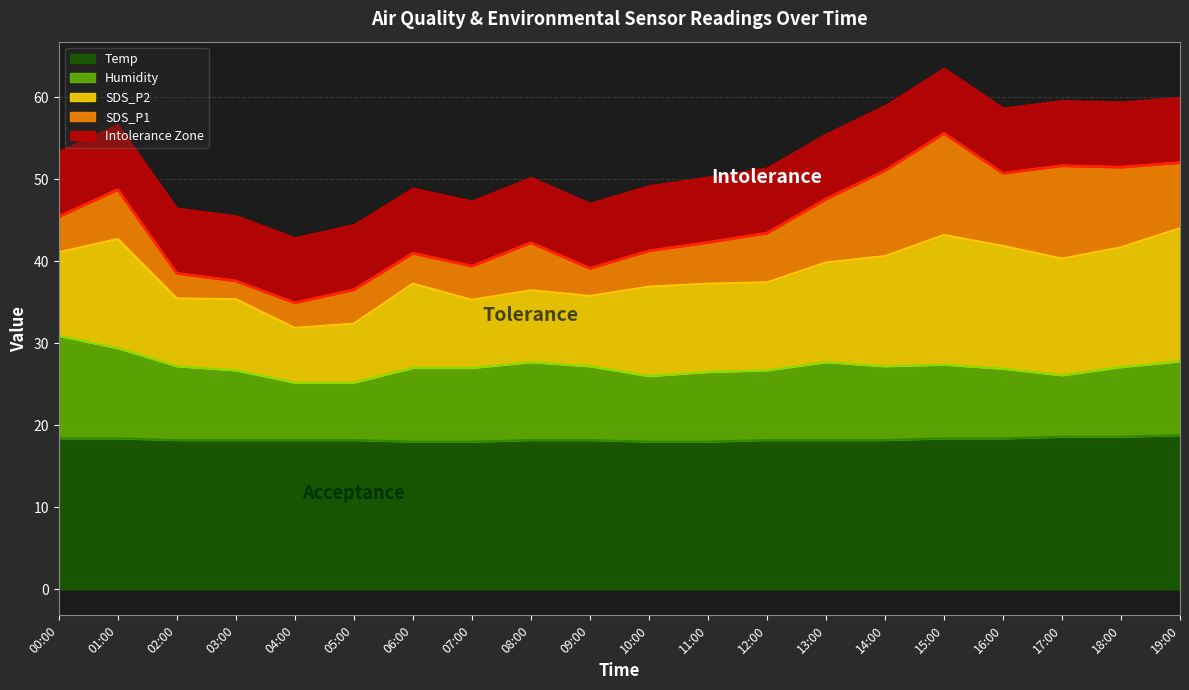

Does the chart have visible grid lines?

Yes